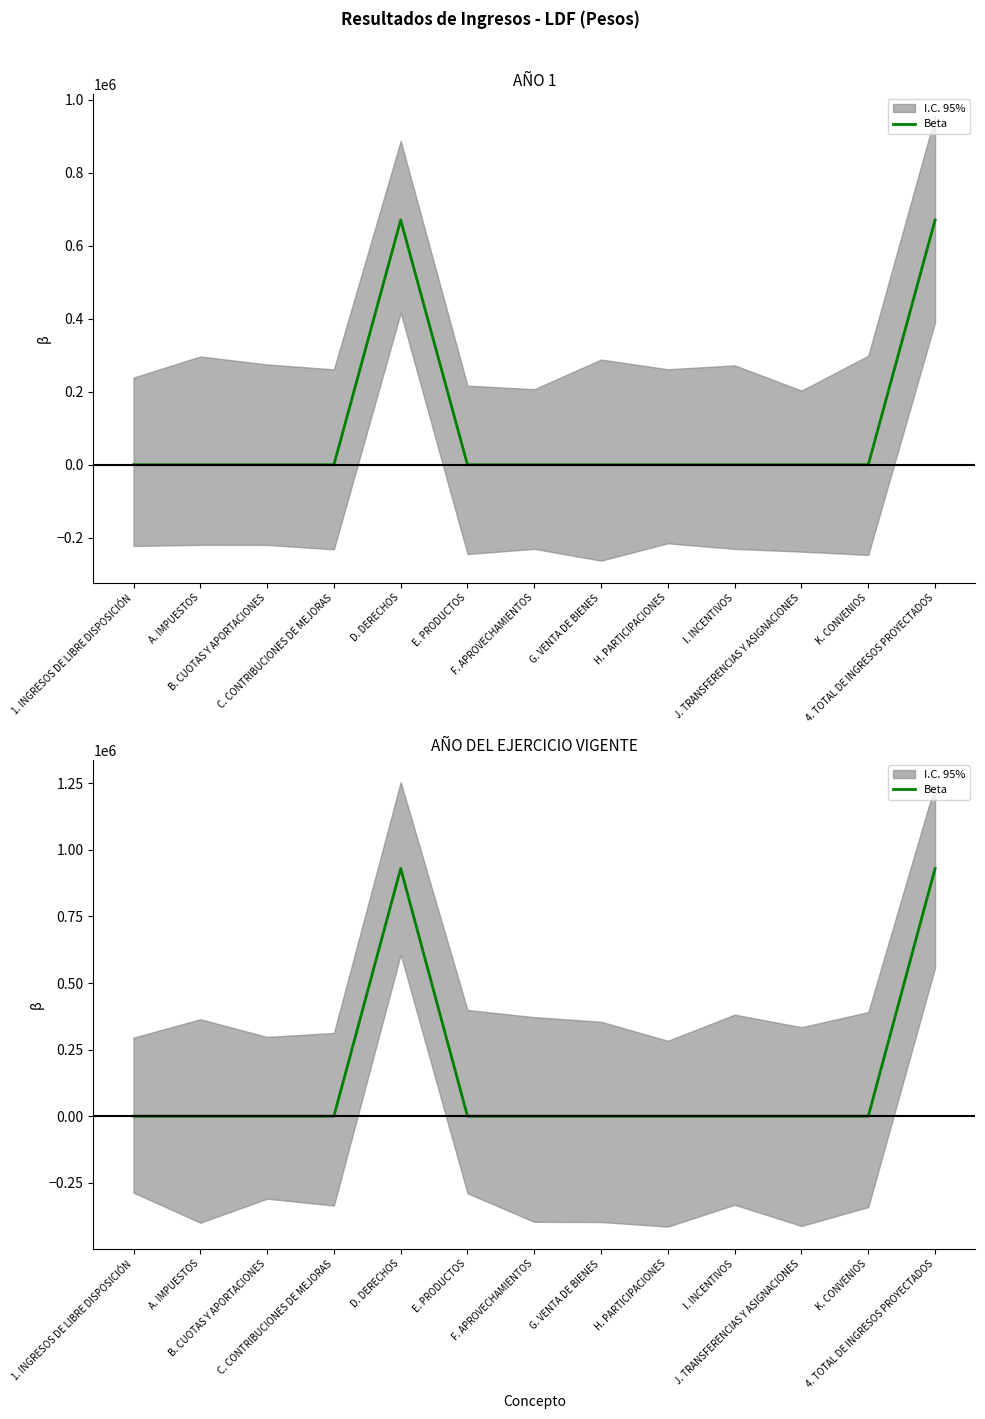

Reading left to right, extract all data points from this chart.

0	0	0	0	930197	0	0	0	0	0	0	0	930197